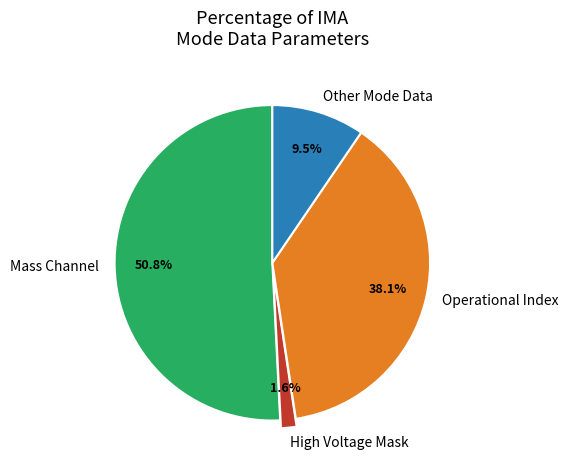

Rank the categories by value from highest to lowest.

Mass Channel, Operational Index, Other Mode Data, High Voltage Mask